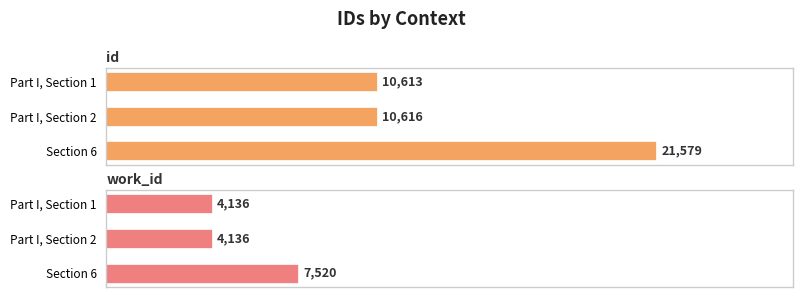

Is it true that work_id equals 4136 at Part I, Section 2?

True